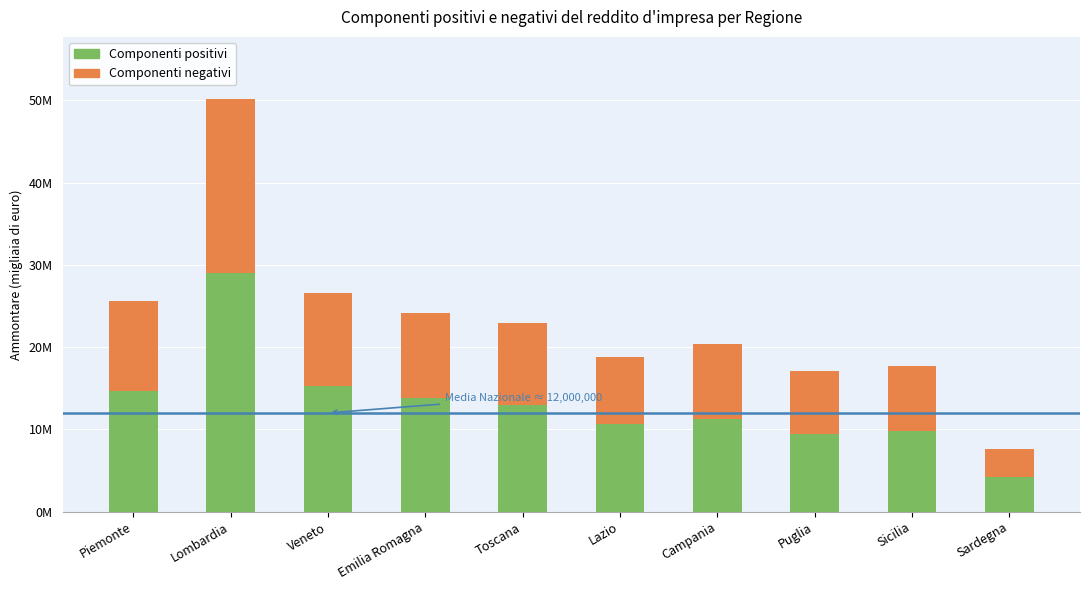

Which series has the largest total across all categories?

Componenti positivi